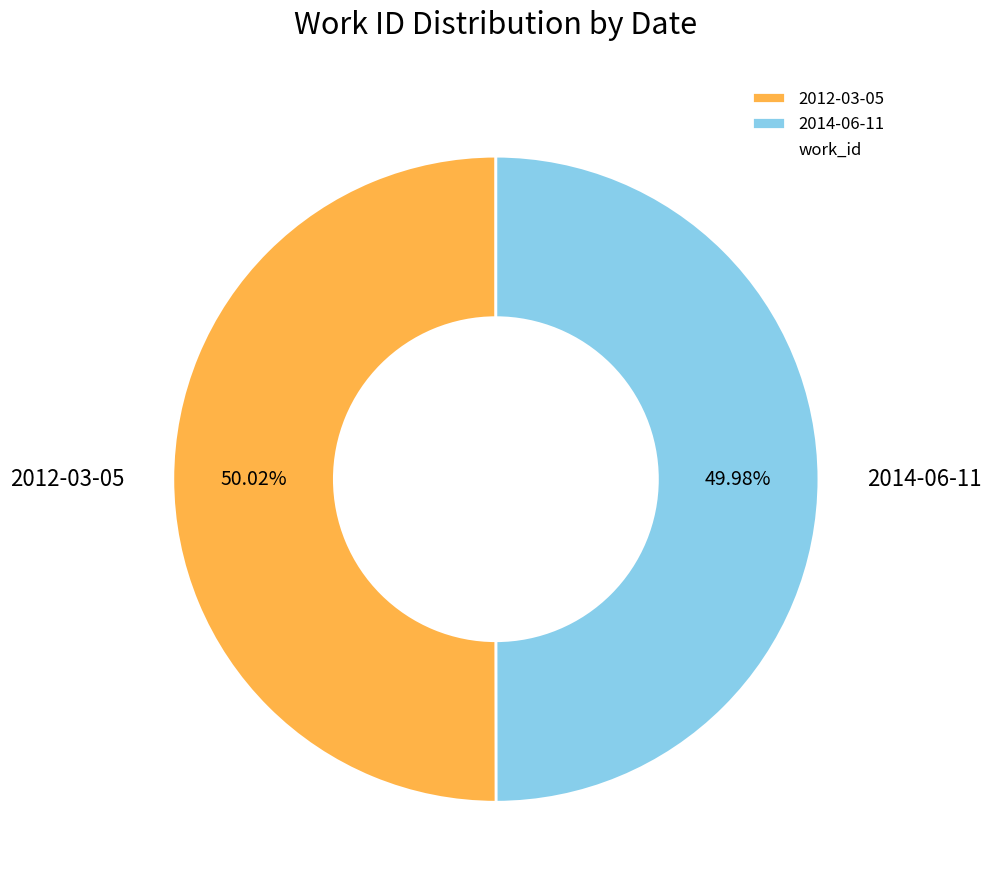

To the nearest percent, what is the combined percentage of 2012-03-05 and 2014-06-11?

100%